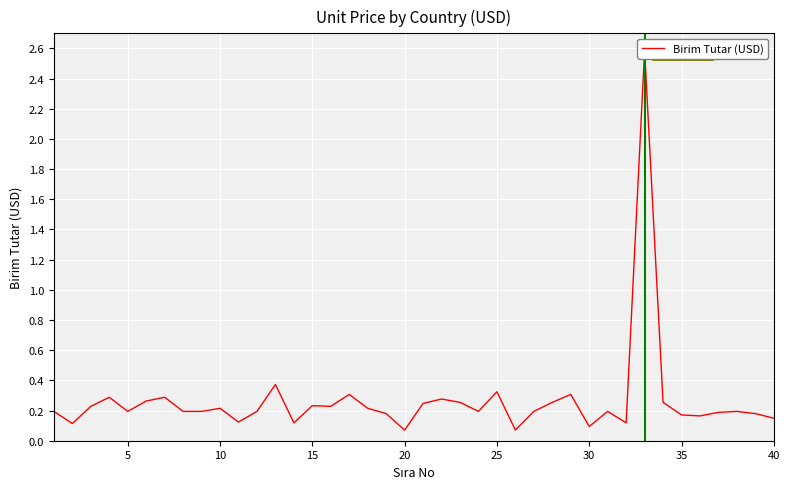

Is it true that the value at 5 is 0.2?

False